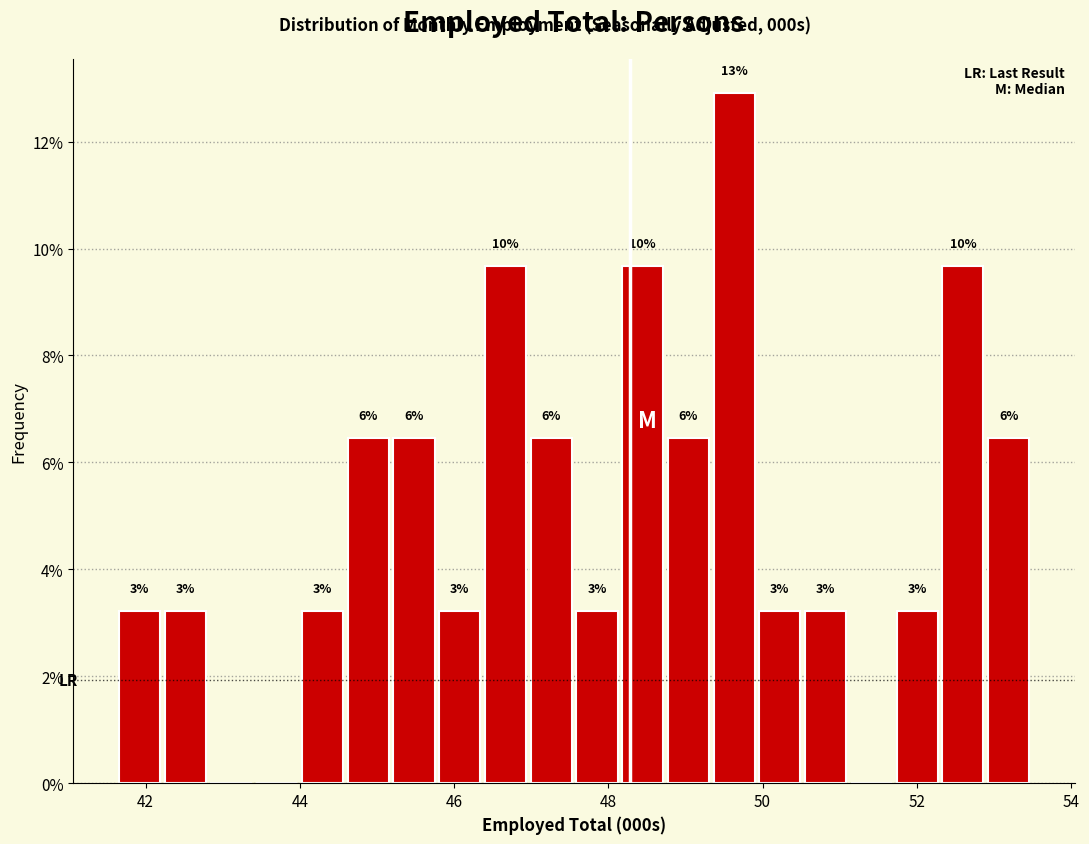

Around what value on the x-axis is the tallest bar? Give the approximate position of its centre, as read against the axis.

49.6